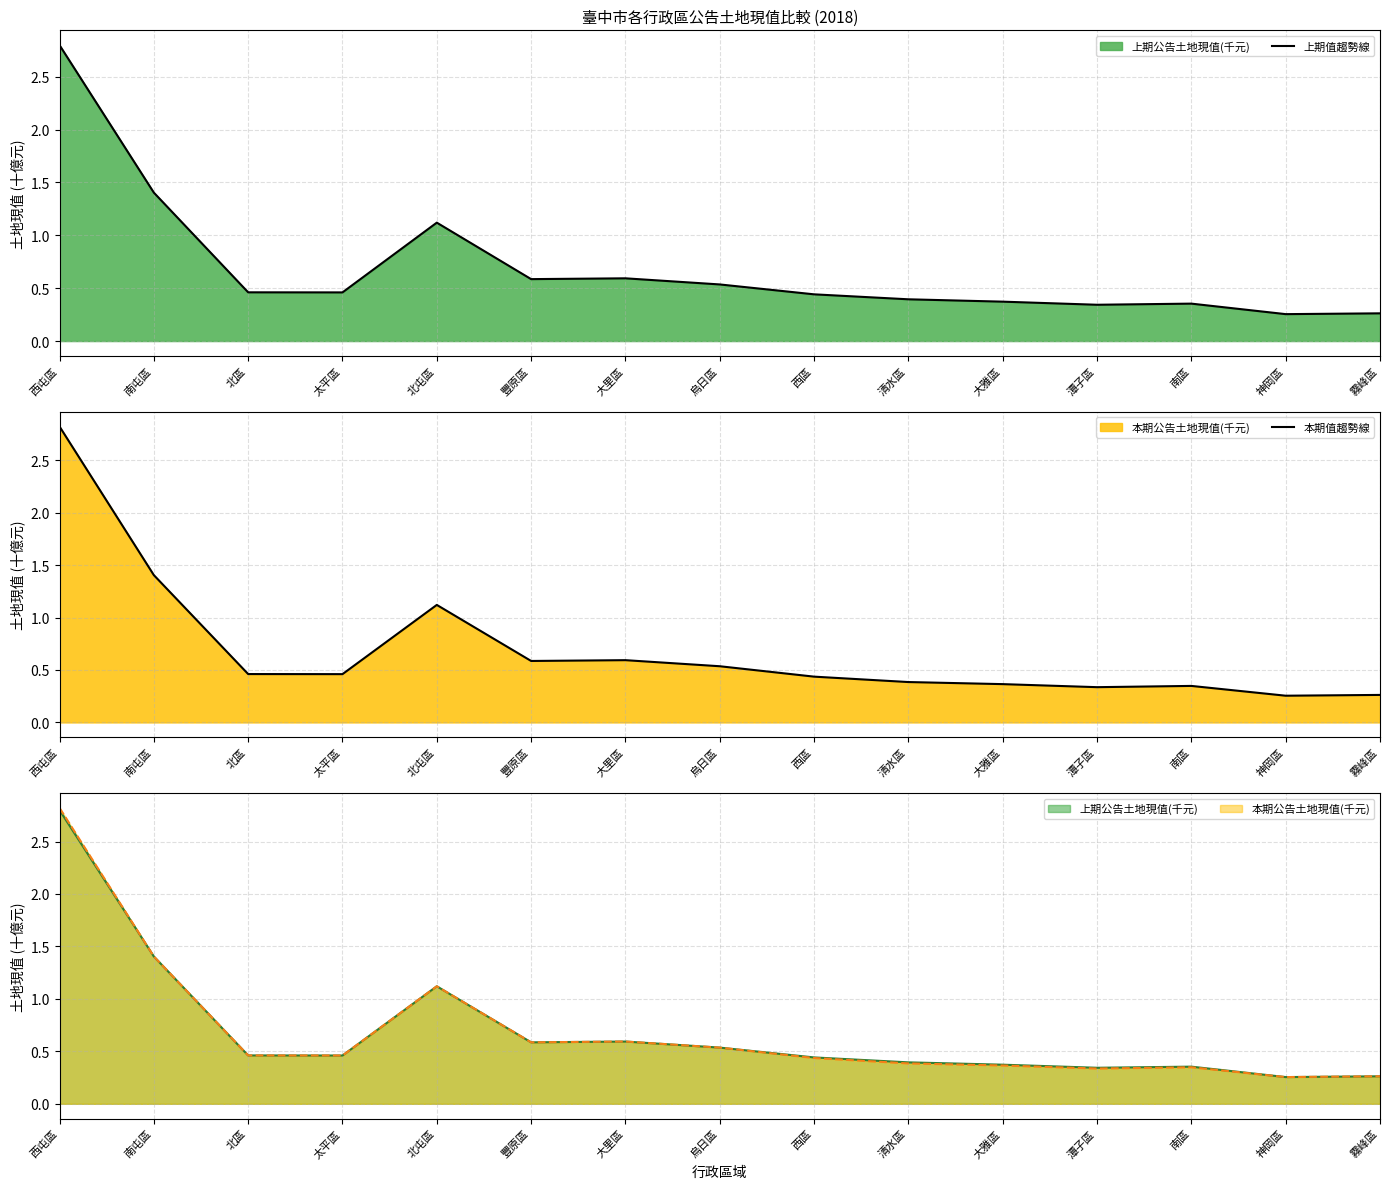

Where is the first local maximum for 本期值趨勢線?

北屯區